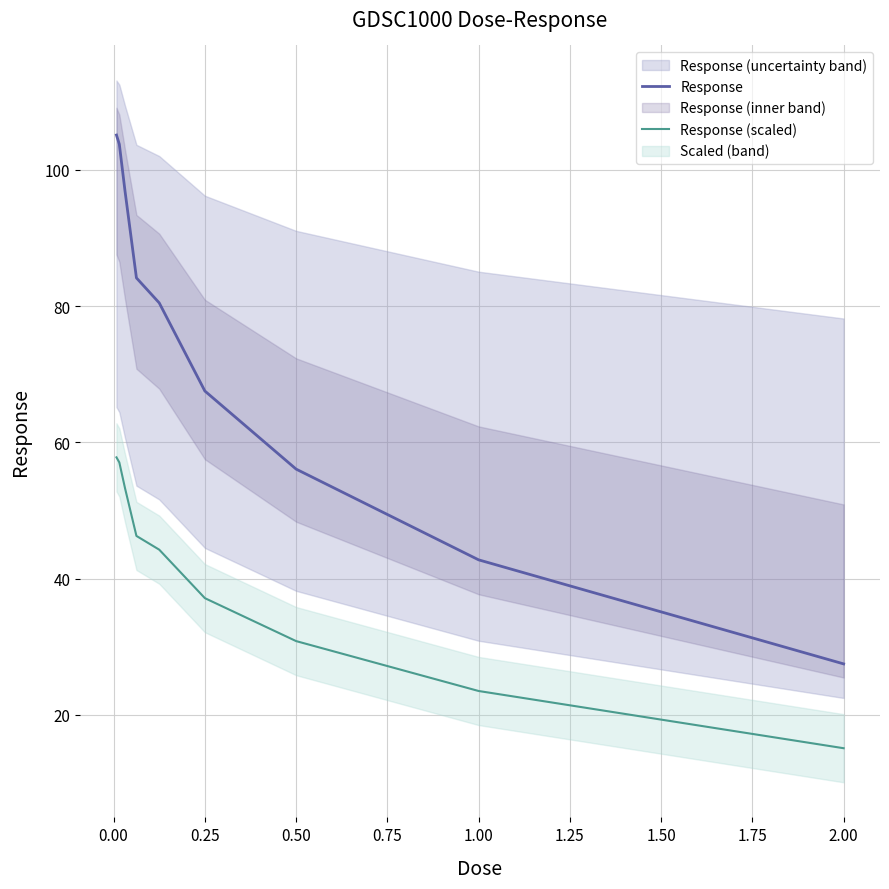

True or false: Response and Response (scaled) cross at least once.

False